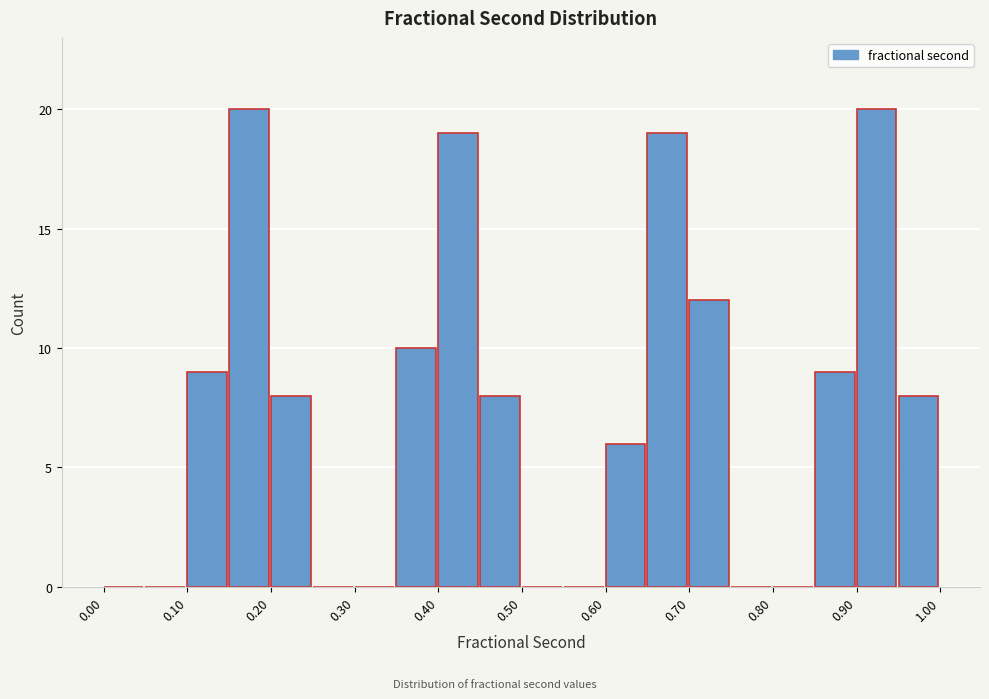

Reading left to right, list every bar in this chart as the range it spans on the x-axis followed by its height. The values are not printed on the chart, so give them approximately, as read against the axis.

0.00 to 0.05: 0
0.05 to 0.10: 0
0.10 to 0.15: 9
0.15 to 0.20: 20
0.20 to 0.25: 8
0.25 to 0.30: 0
0.30 to 0.35: 0
0.35 to 0.40: 10
0.40 to 0.45: 19
0.45 to 0.50: 8
0.50 to 0.55: 0
0.55 to 0.60: 0
0.60 to 0.65: 6
0.65 to 0.70: 19
0.70 to 0.75: 12
0.75 to 0.80: 0
0.80 to 0.85: 0
0.85 to 0.90: 9
0.90 to 0.95: 20
0.95 to 1.00: 8